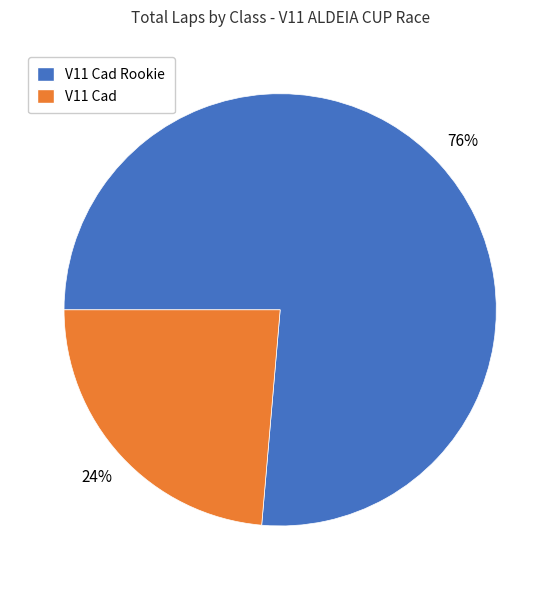

Is there any slice that represents more than half of the pie?

Yes